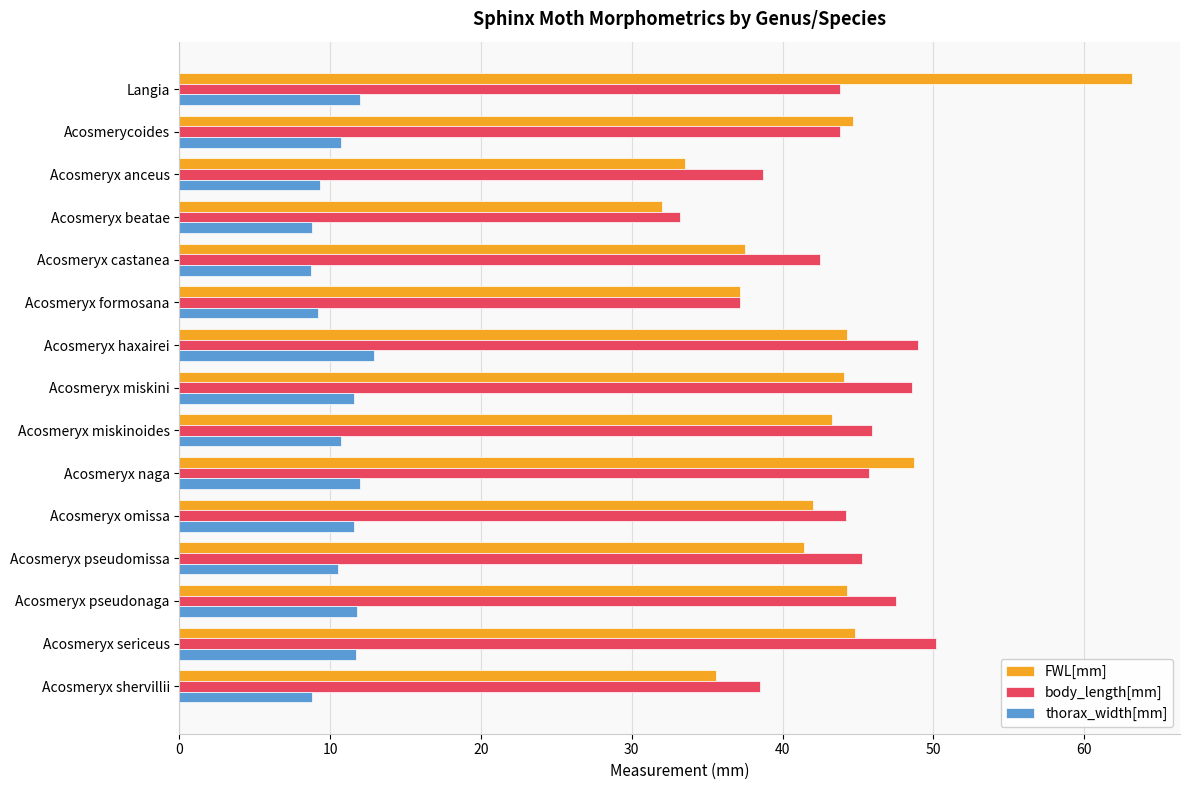

Is the value of FWL[mm] at Acosmeryx omissa greater than the value of body_length[mm] at Acosmeryx beatae?

Yes